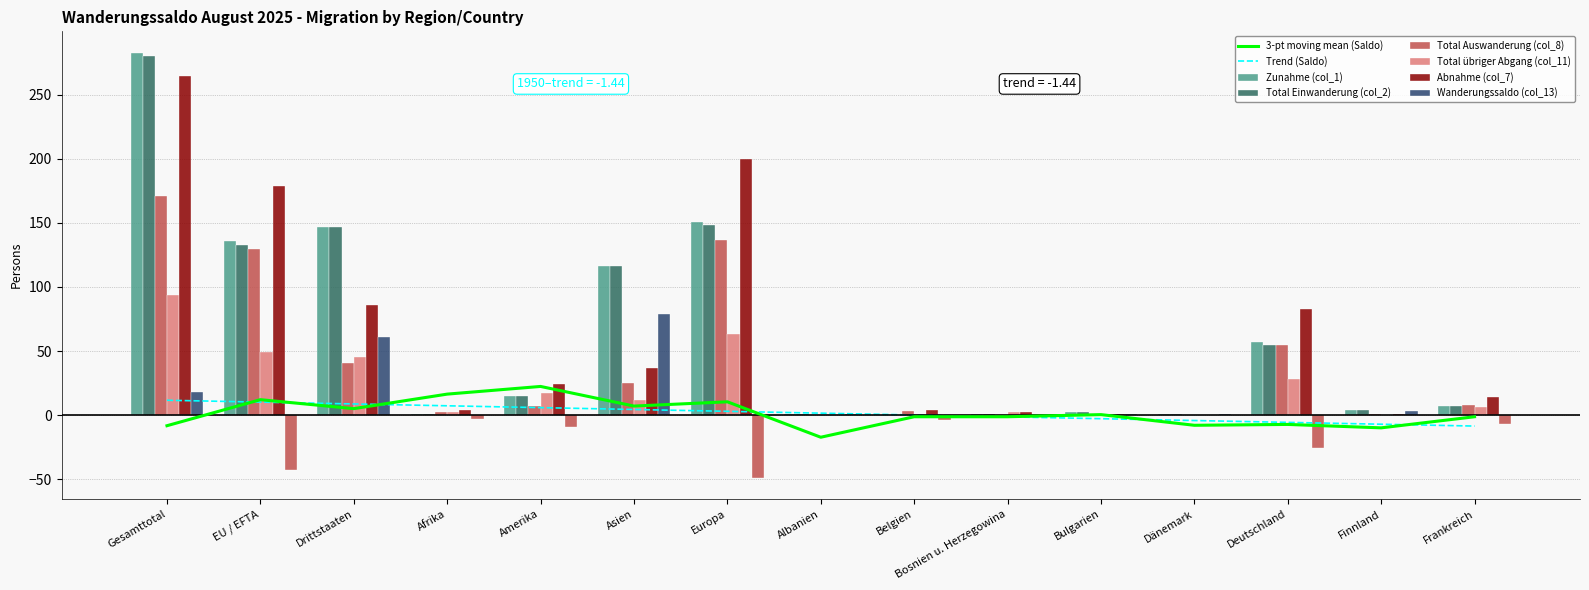

The value of Wanderungssaldo (col_13) at Asien is 19. True or false?

False